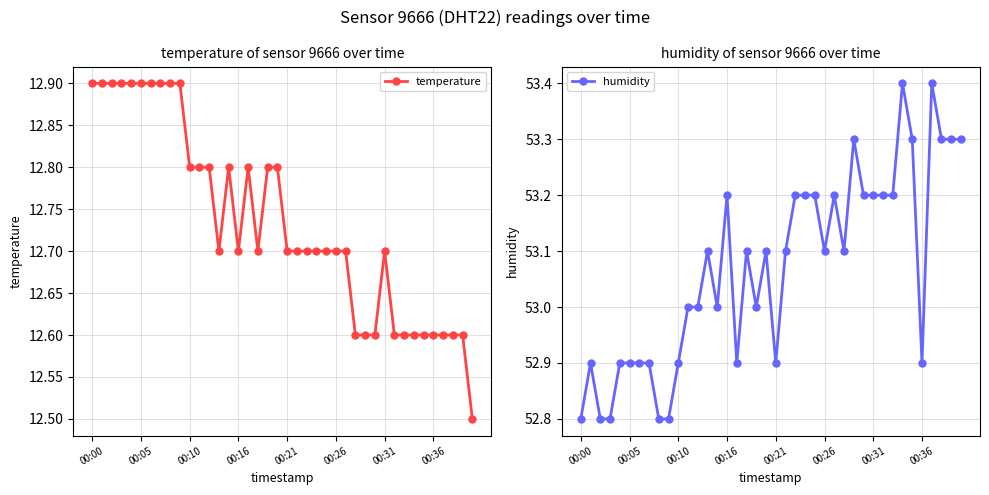

At which category does the chart reach its minimum across all series?

39